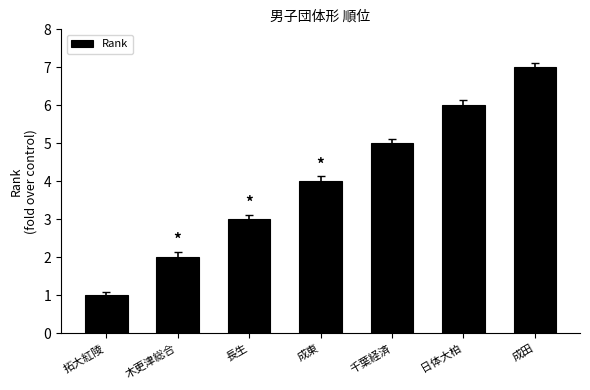

Rank the categories by value from lowest to highest.

拓大紅陵, 木更津総合, 長生, 成東, 千葉経済, 日体大柏, 成田